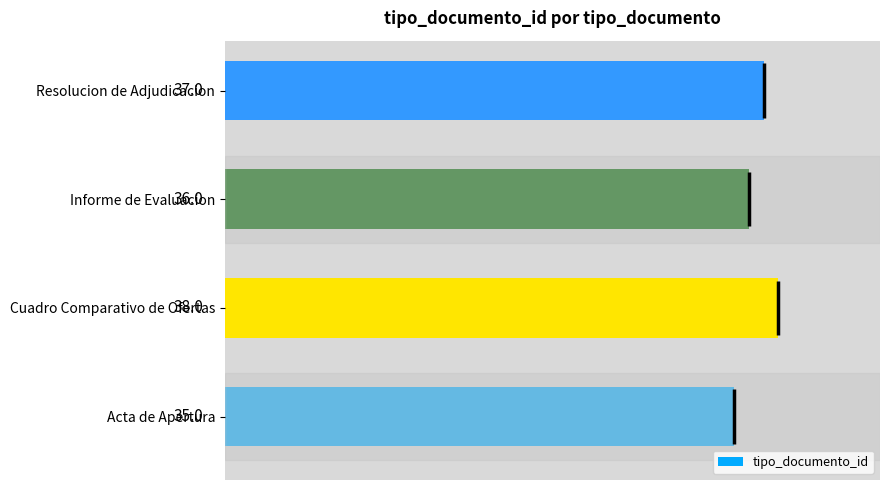

At which label is tipo_documento_id closest to 36?

Informe de Evaluacion